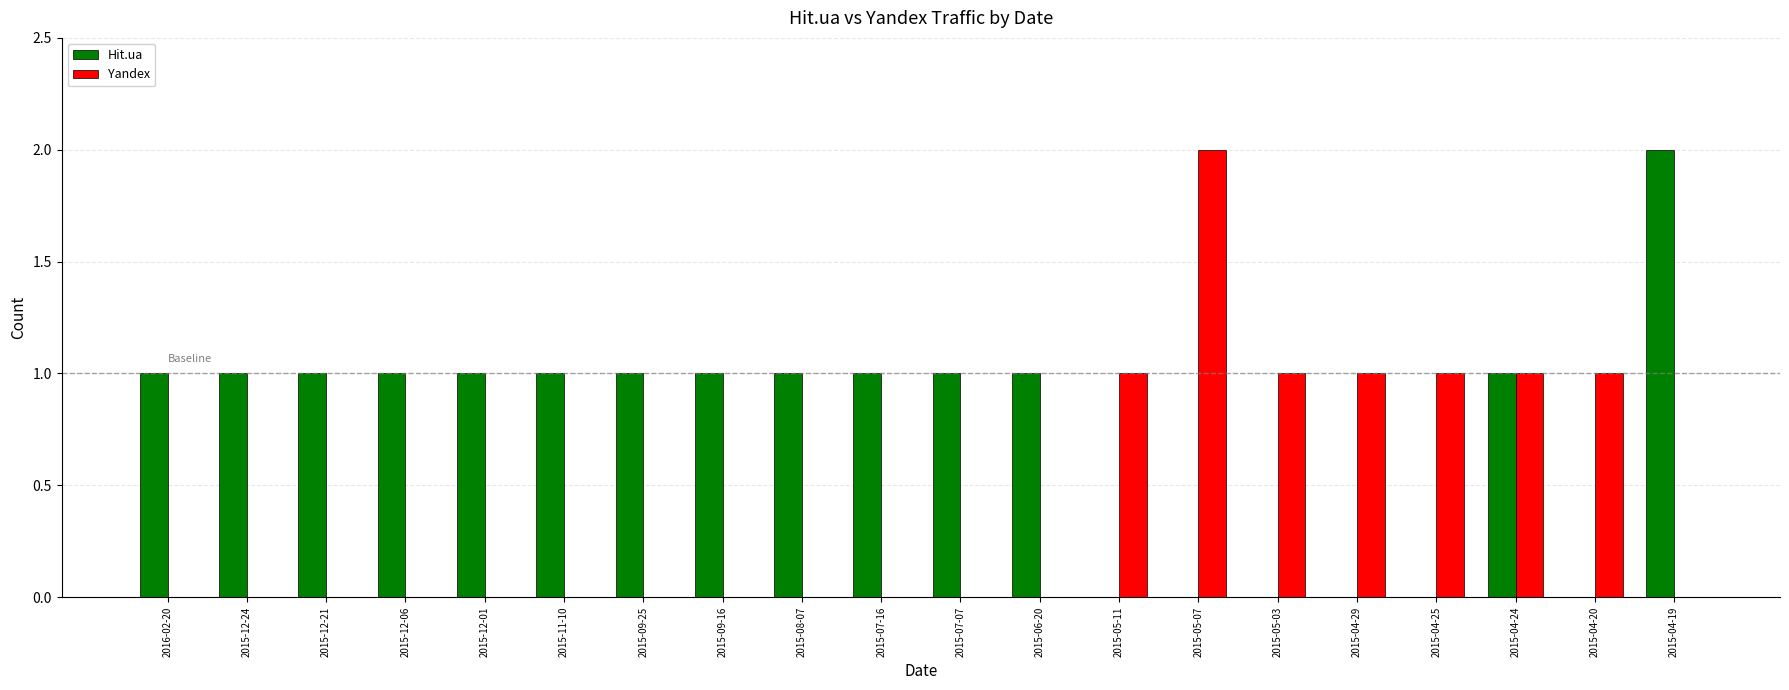

Which category has the highest value in the Hit.ua series?

2015-04-19